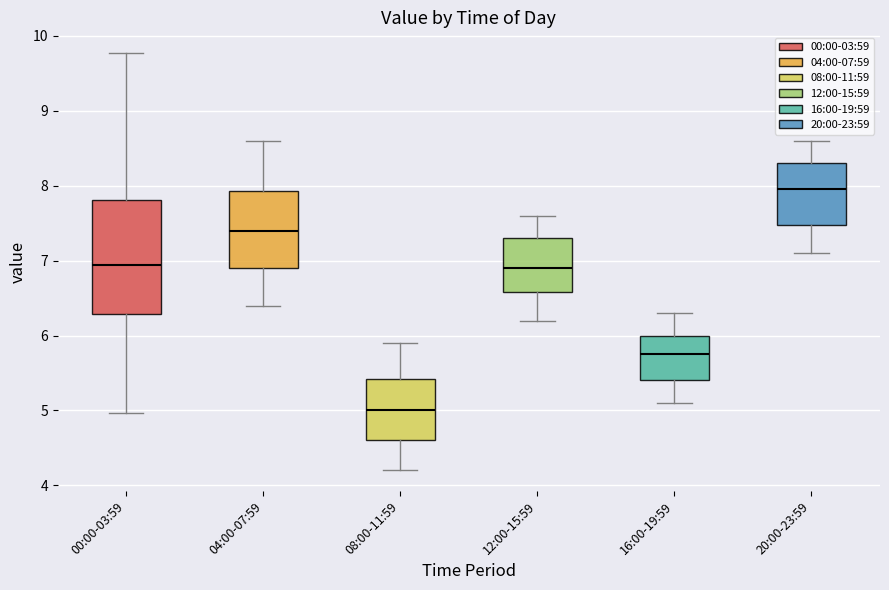

Reading left to right, transcribe this box plot: for each box, give where its median line is, the range the box spans, and where its two whiskers end, as read against the y-axis. The values are not printed on the chart, so give them approximately, as read against the axis.

00:00-03:59: median 6.9, box 6.3 to 7.8, whiskers 5.0 to 9.8
04:00-07:59: median 7.4, box 6.9 to 7.9, whiskers 6.4 to 8.6
08:00-11:59: median 5.0, box 4.6 to 5.4, whiskers 4.2 to 5.9
12:00-15:59: median 6.9, box 6.6 to 7.3, whiskers 6.2 to 7.6
16:00-19:59: median 5.8, box 5.4 to 6.0, whiskers 5.1 to 6.3
20:00-23:59: median 8.0, box 7.5 to 8.3, whiskers 7.1 to 8.6